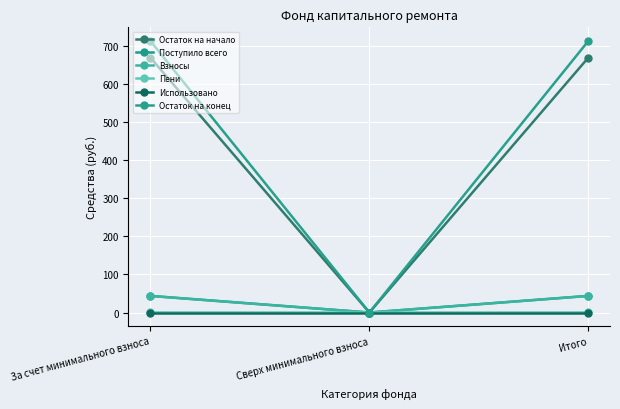

Is this an area chart (filled region under the line)?

No